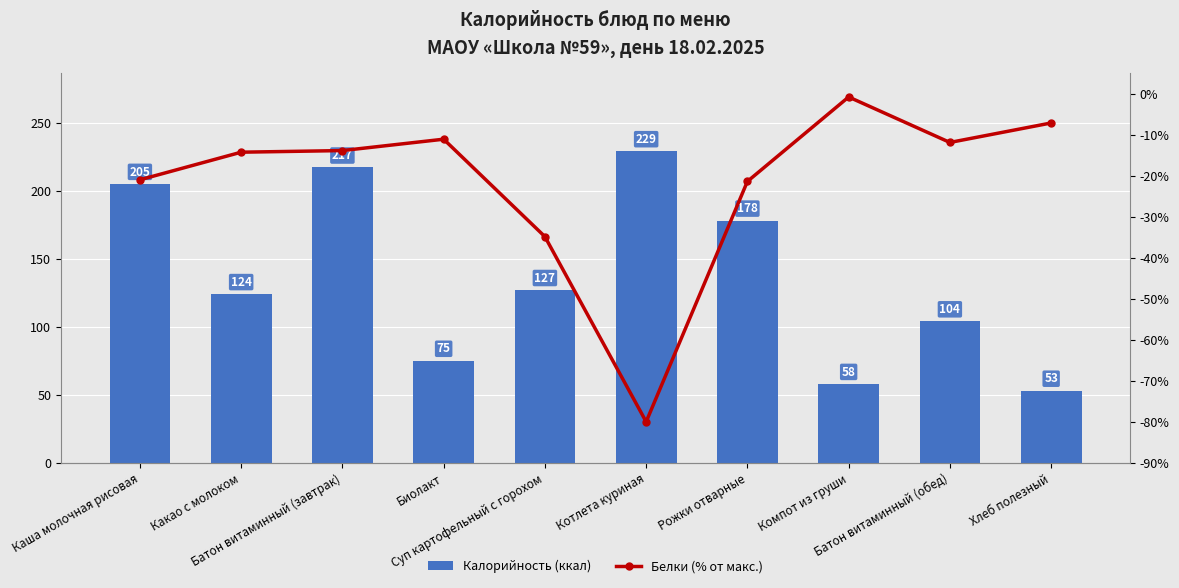

What are all the series names shown in the legend?

Калорийность (ккал), Белки (% от макс.)